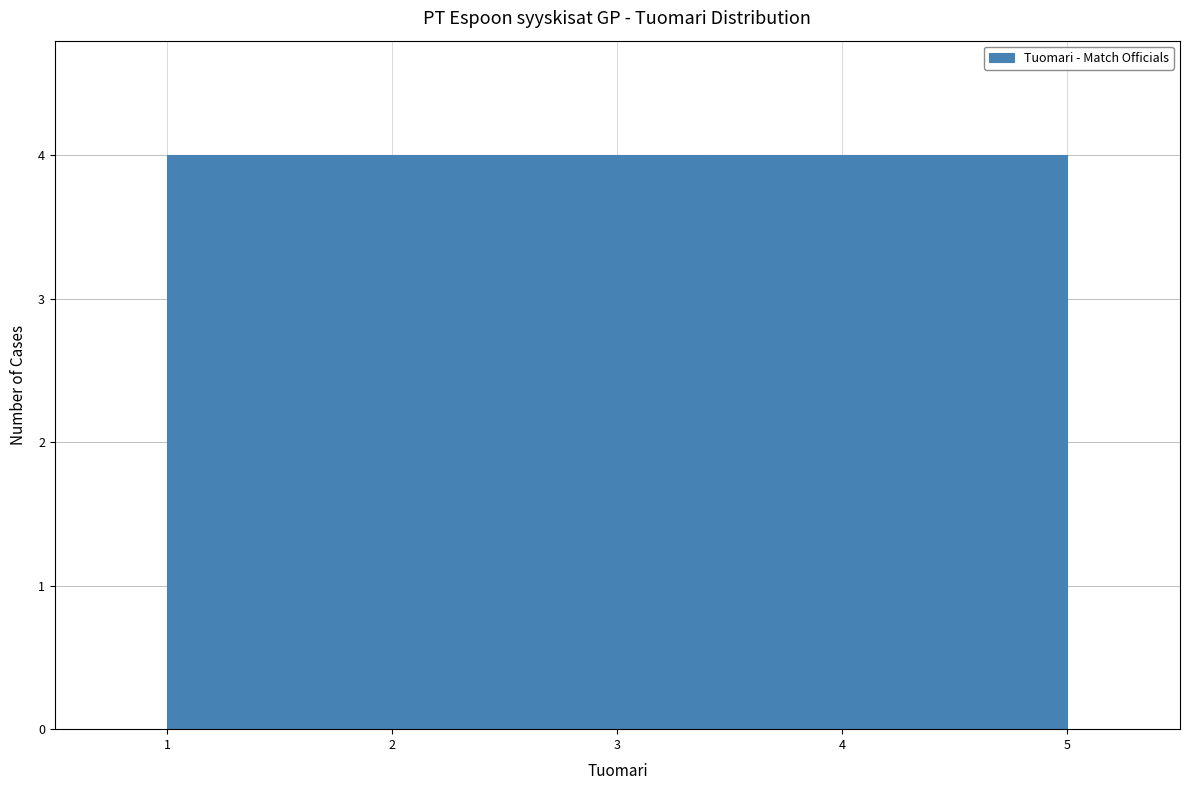

Reading left to right, list every bar in this chart as the range it spans on the x-axis followed by its height. The values are not printed on the chart, so give them approximately, as read against the axis.

1.0 to 1.8: 4
1.8 to 2.6: 4
2.6 to 3.4: 4
3.4 to 4.2: 4
4.2 to 5.0: 4